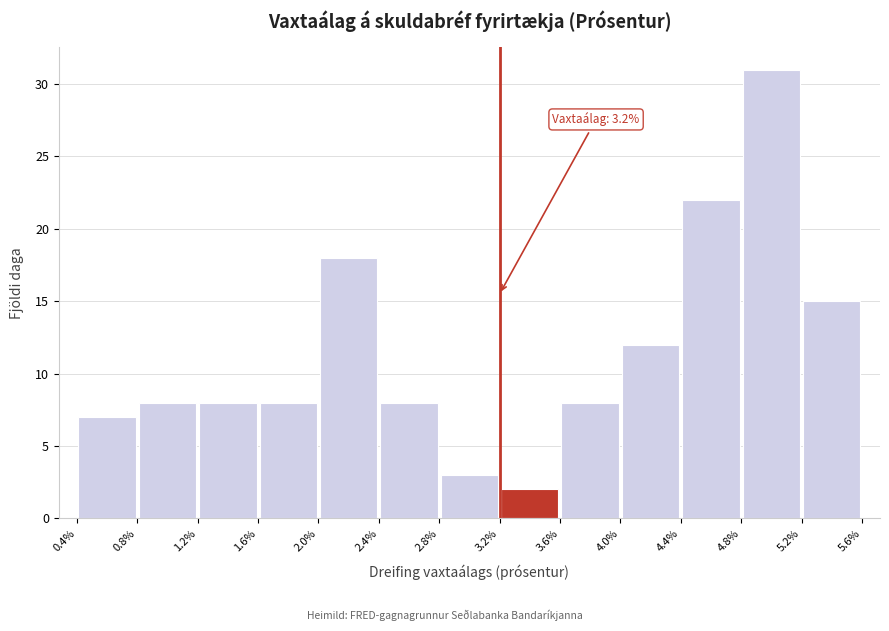

Which range on the x-axis has the tallest bar?

4.8% to 5.2%